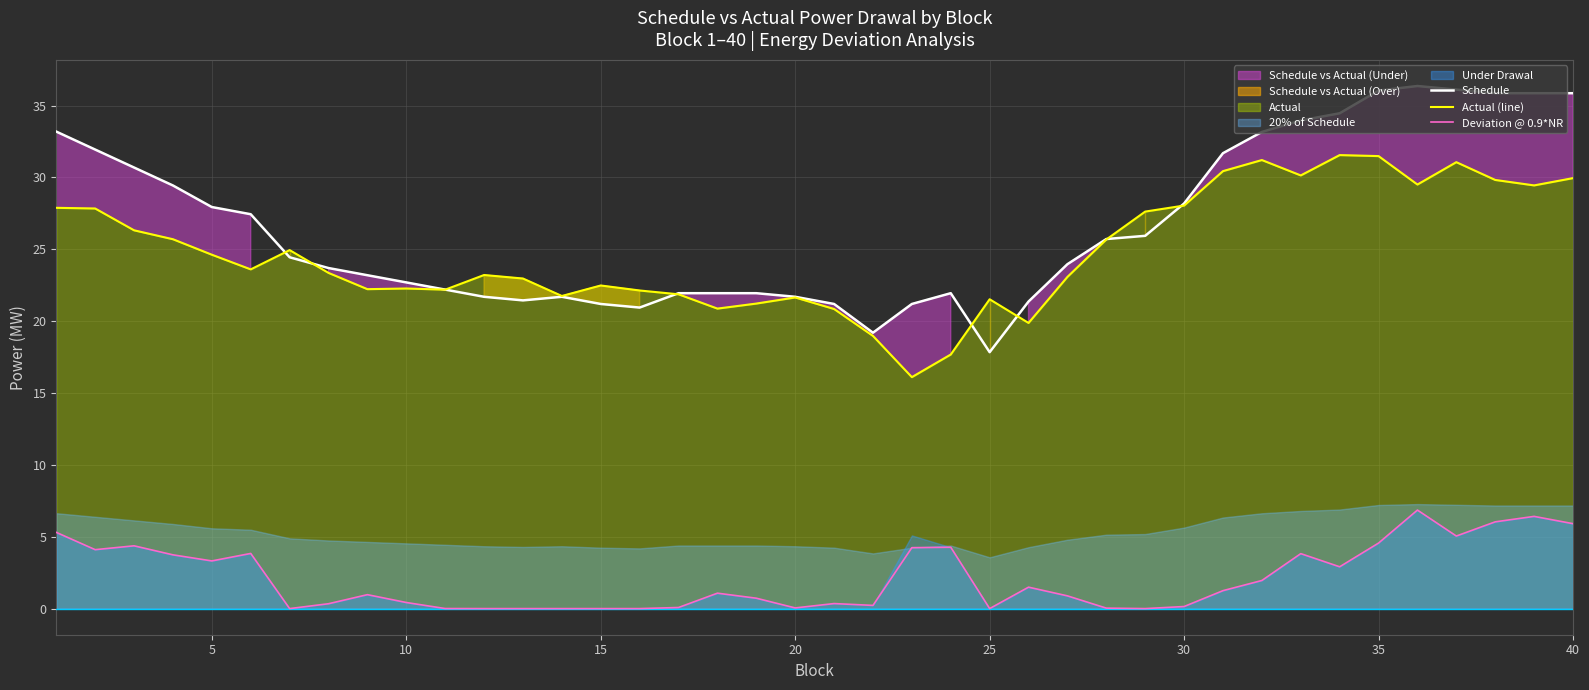

True or false: Deviation @ 0.9*NR and Actual (line) intersect in this chart.

False